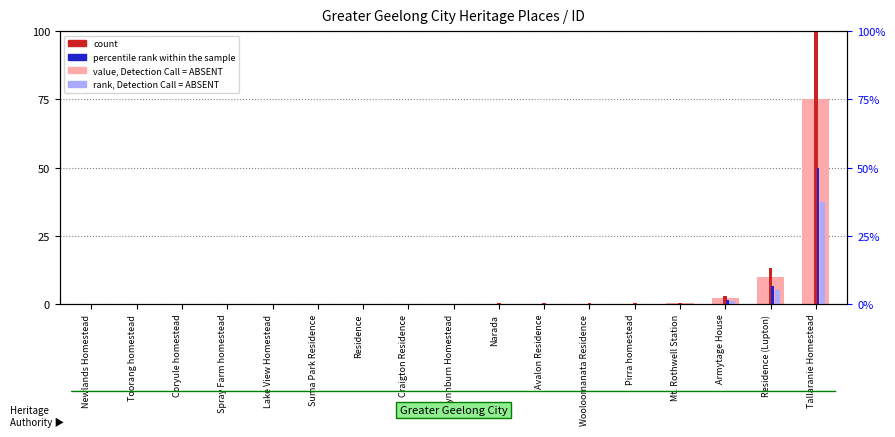

What is the total value across all series at Toorang homestead?

0.3